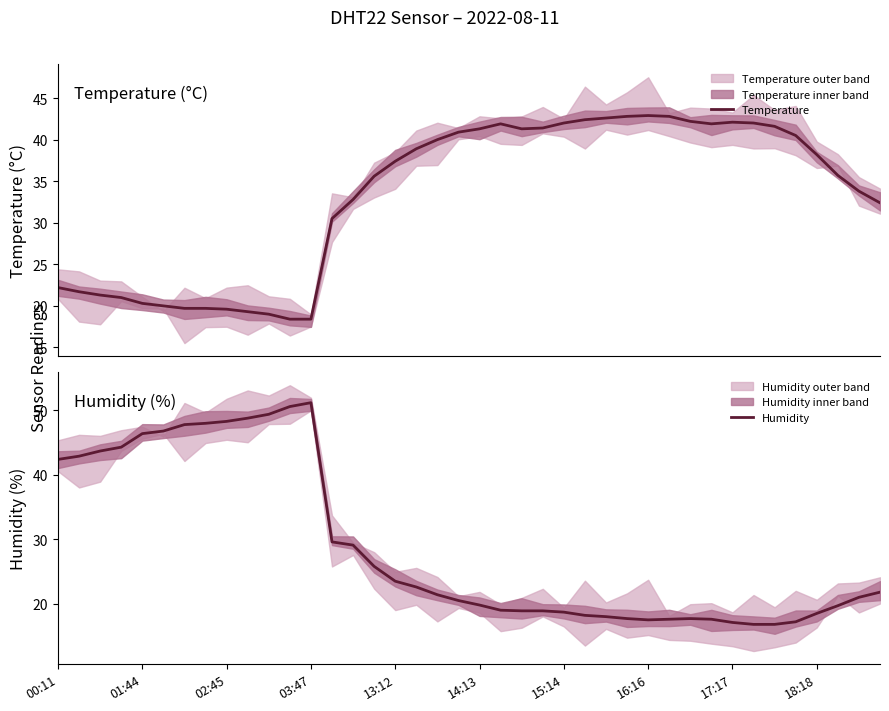

What is the highest value of the Temperature series?

42.9